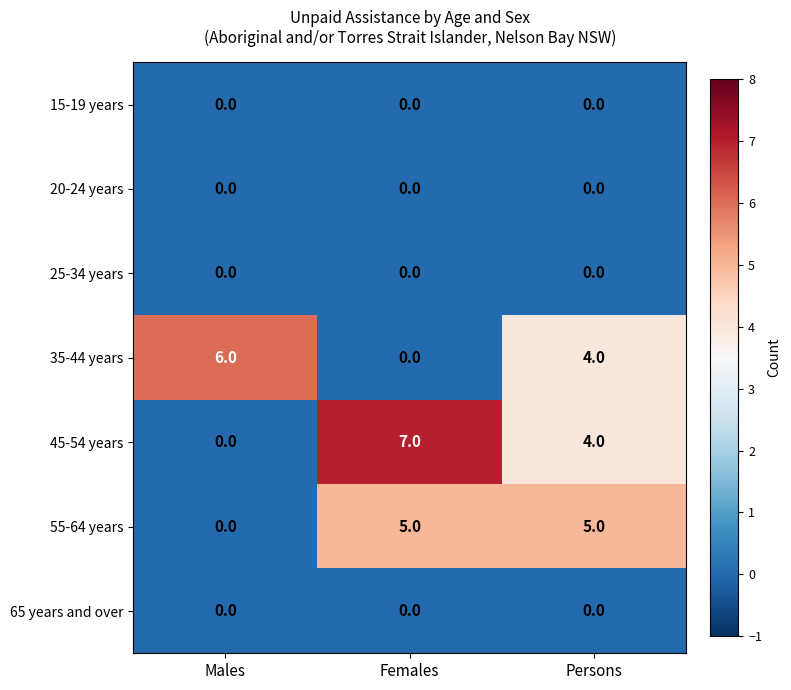

Count the number of data series in this chart.

7